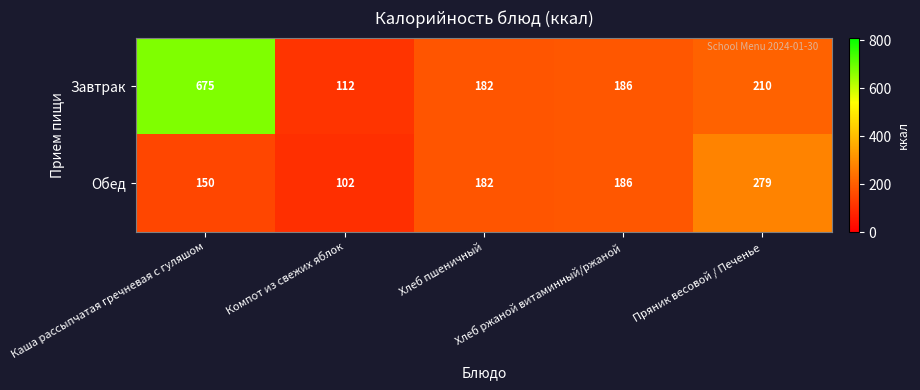

Rank the series by their average value, from highest to lowest.

Завтрак, Обед